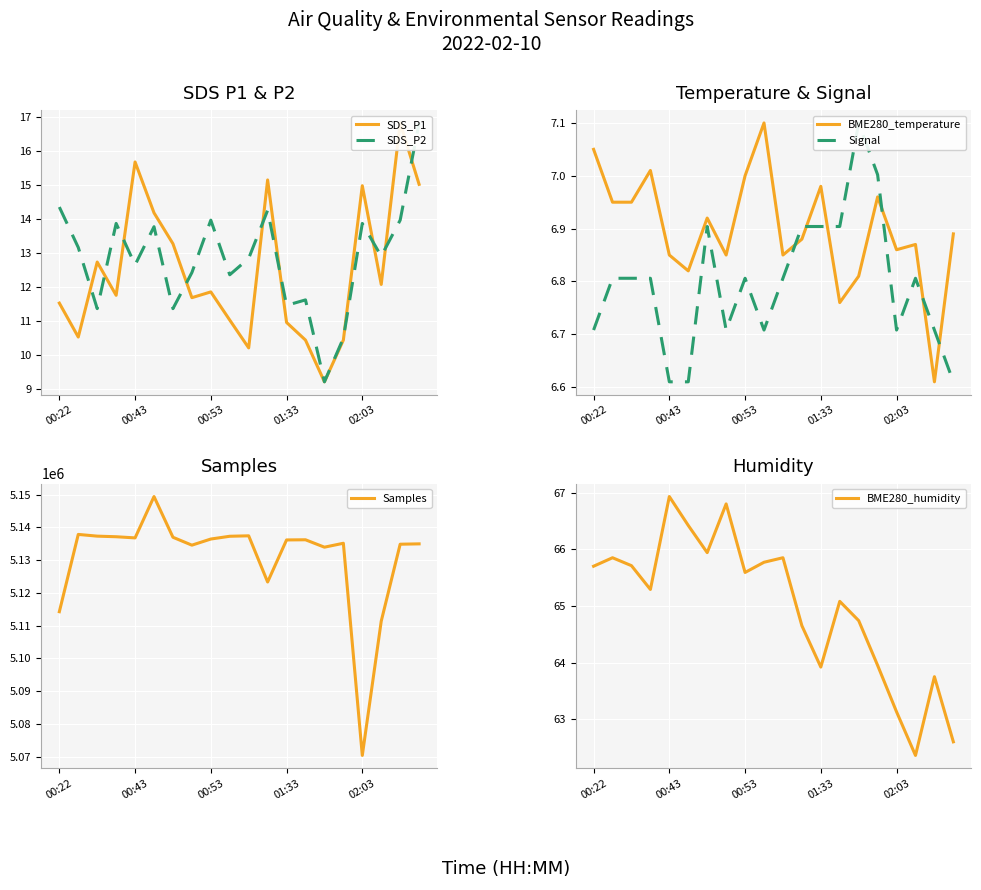

Which series has the largest range (max minus min)?

Samples